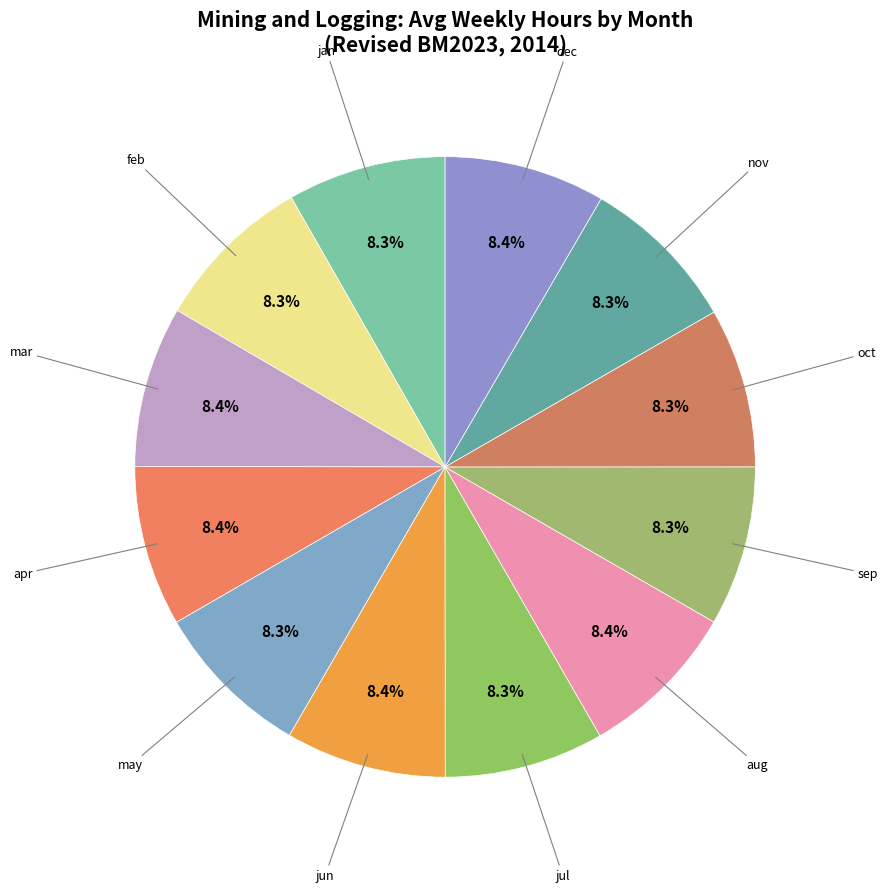

How many segments does this pie chart have?

12